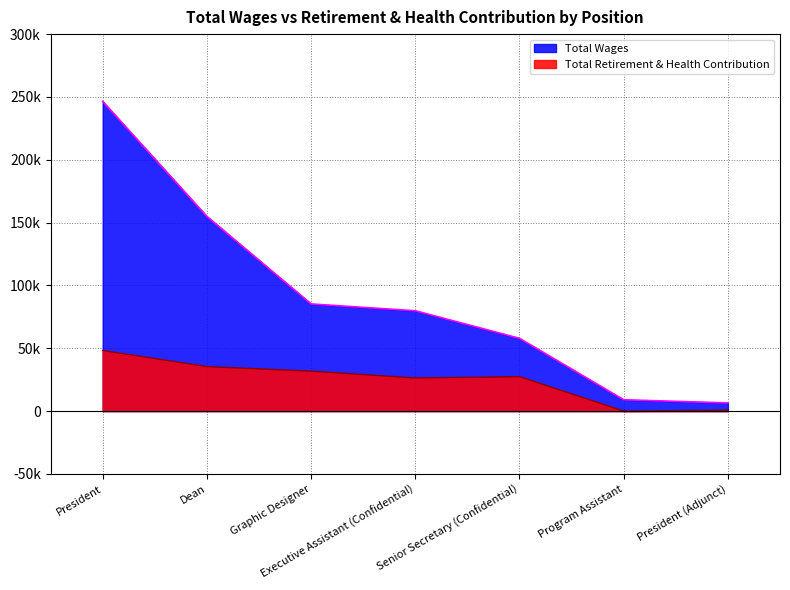

What is the difference between the Total Wages values at Senior Secretary (Confidential) and President?

188517